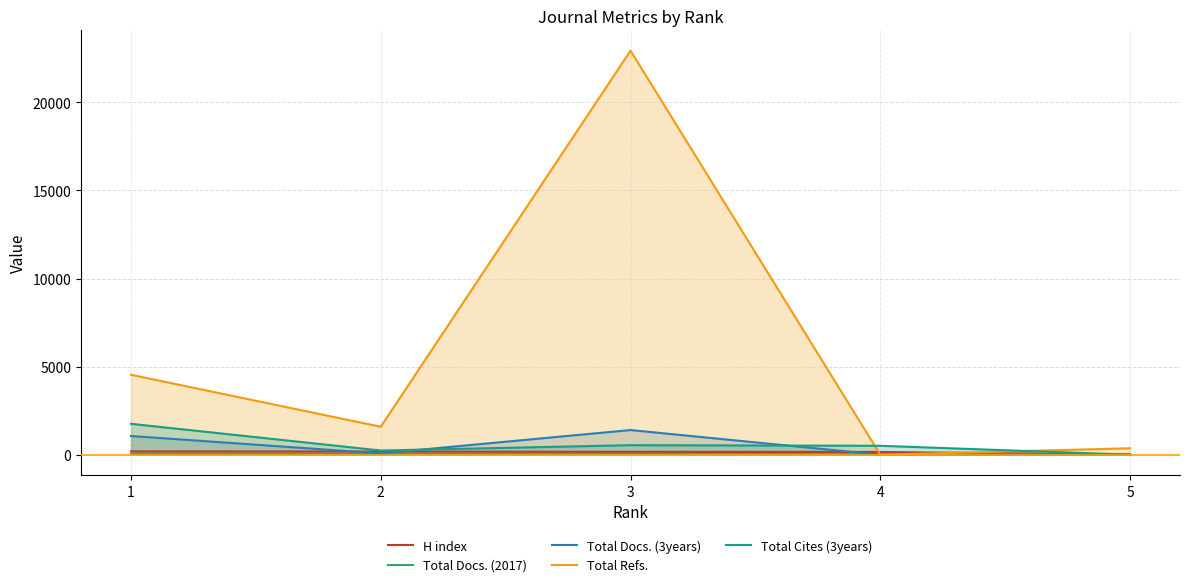

What is the sum of all Total Docs. (2017) values?

146